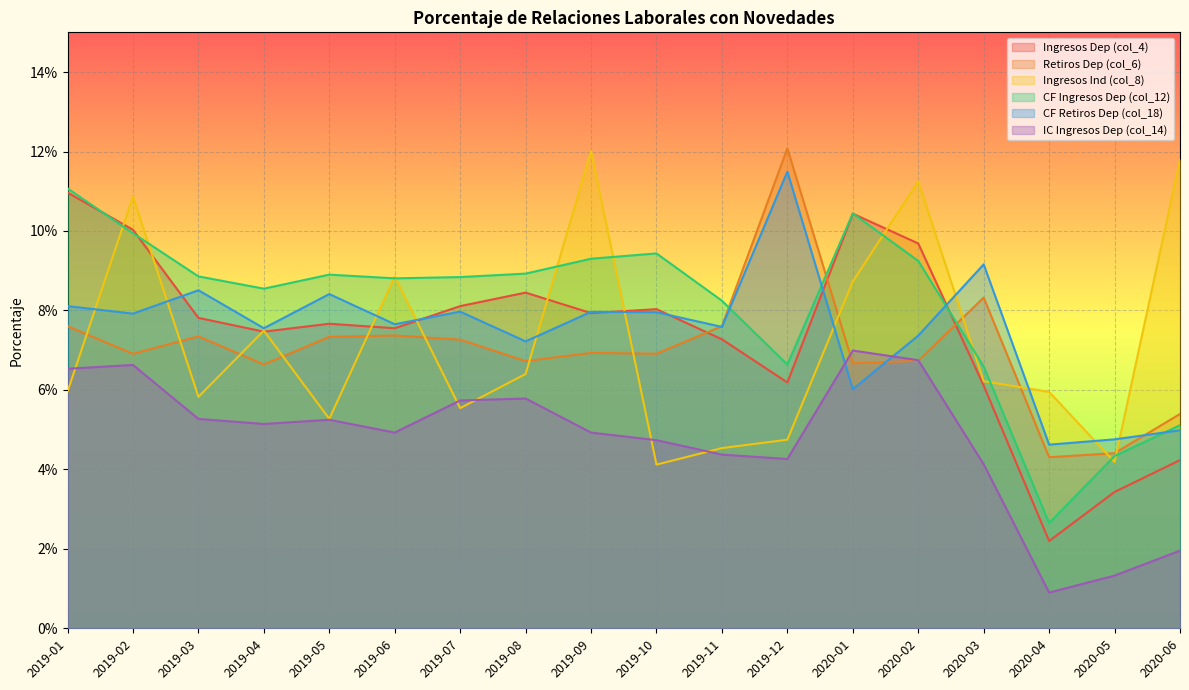

Reading left to right, extract all data points from this chart.

Ingresos Dep (col_4): 0.1	0.1	0.1	0.1	0.1	0.1	0.1	0.1	0.1	0.1	0.1	0.1	0.1	0.1	0.1	0.0	0.0	0.0
Retiros Dep (col_6): 0.1	0.1	0.1	0.1	0.1	0.1	0.1	0.1	0.1	0.1	0.1	0.1	0.1	0.1	0.1	0.0	0.0	0.1
Ingresos Ind (col_8): 0.1	0.1	0.1	0.1	0.1	0.1	0.1	0.1	0.1	0.0	0.0	0.0	0.1	0.1	0.1	0.1	0.0	0.1
CF Ingresos Dep (col_12): 0.1	0.1	0.1	0.1	0.1	0.1	0.1	0.1	0.1	0.1	0.1	0.1	0.1	0.1	0.1	0.0	0.0	0.1
CF Retiros Dep (col_18): 0.1	0.1	0.1	0.1	0.1	0.1	0.1	0.1	0.1	0.1	0.1	0.1	0.1	0.1	0.1	0.0	0.0	0.0
IC Ingresos Dep (col_14): 0.1	0.1	0.1	0.1	0.1	0.0	0.1	0.1	0.0	0.0	0.0	0.0	0.1	0.1	0.0	0.0	0.0	0.0